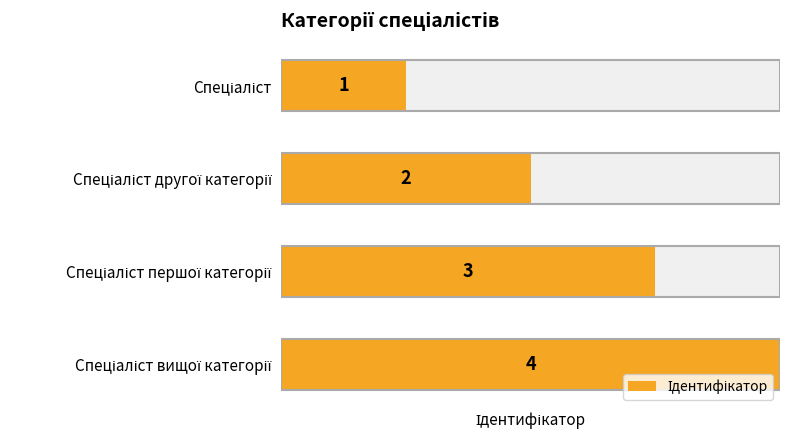

Are the bars grouped side by side (vs. stacked)?

No